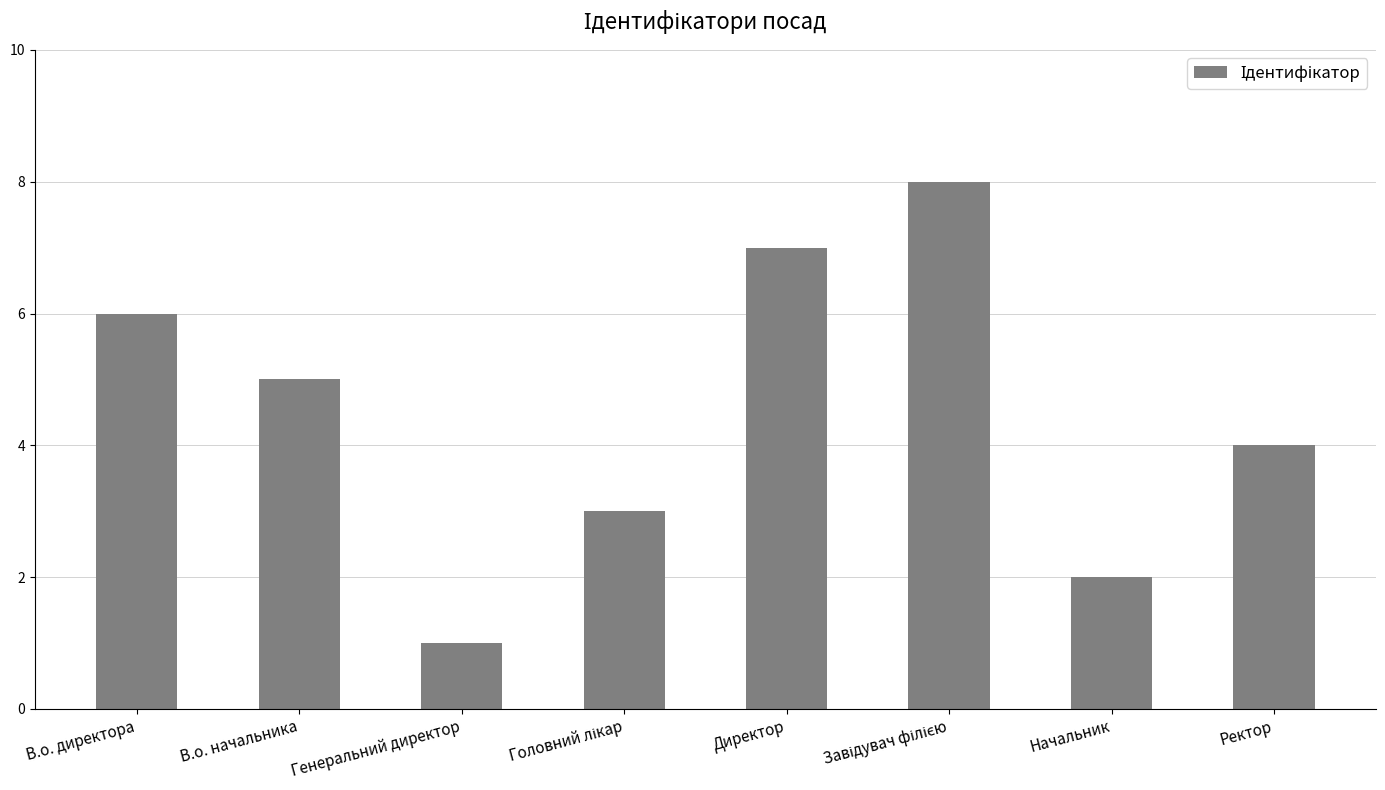

How many distinct data groups are displayed?

1